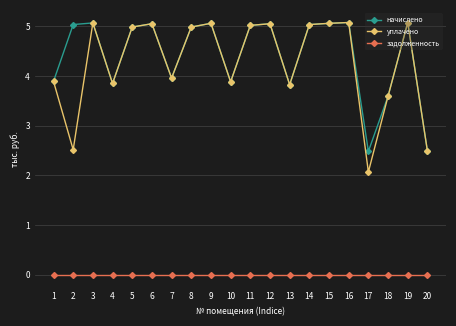

What is the value of the начислено point at the 1st from the left?

3.9